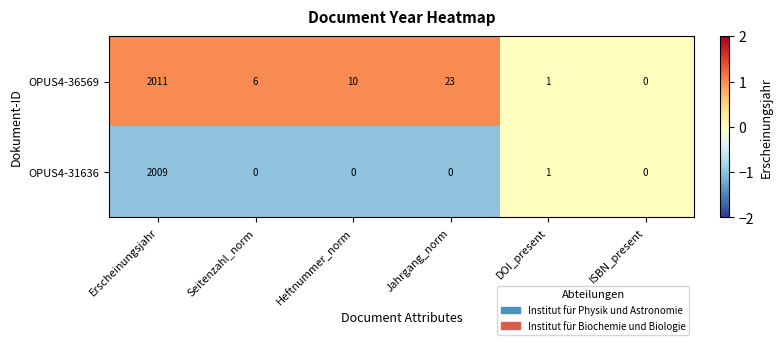

Reading left to right, what are all the values shown in this chart?

OPUS4-36569: Erscheinungsjahr=2011	Seitenzahl_norm=6	Heftnummer_norm=10	Jahrgang_norm=23	DOI_present=1	ISBN_present=0
OPUS4-31636: Erscheinungsjahr=2009	Seitenzahl_norm=0	Heftnummer_norm=0	Jahrgang_norm=0	DOI_present=1	ISBN_present=0